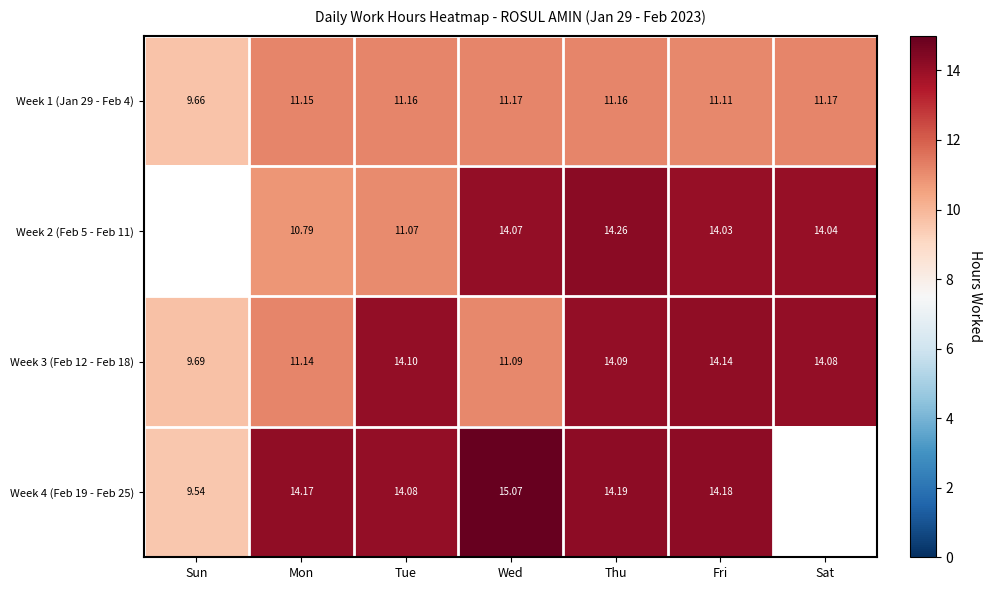

Which category has the highest value in the Week 3 (Feb 12 - Feb 18) series?

Fri